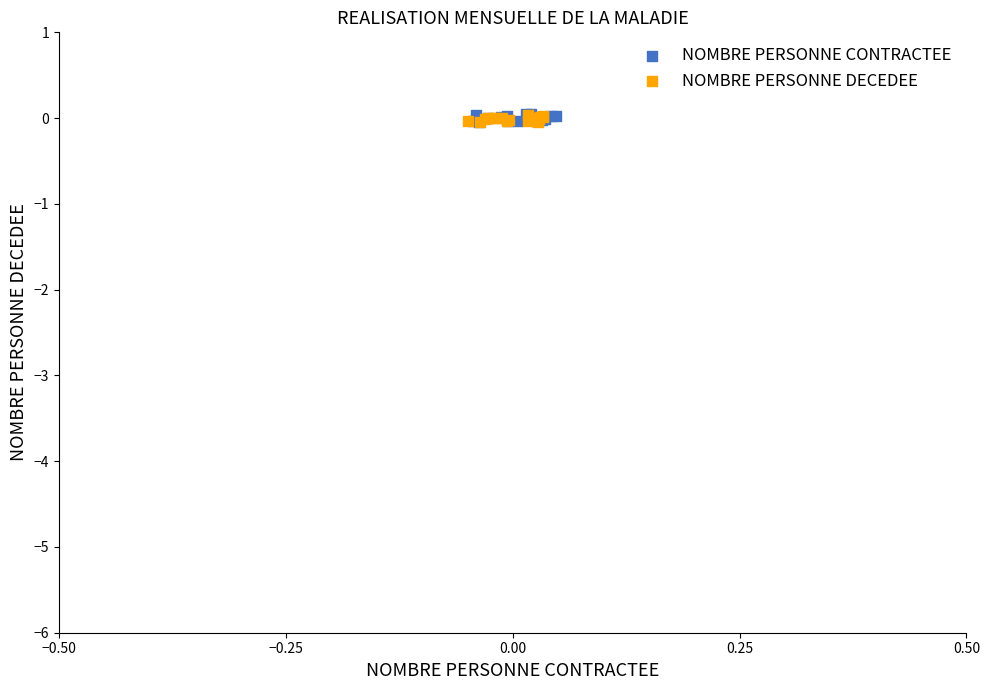

Which series has the largest Y range (max minus min)?

NOMBRE PERSONNE CONTRACTEE